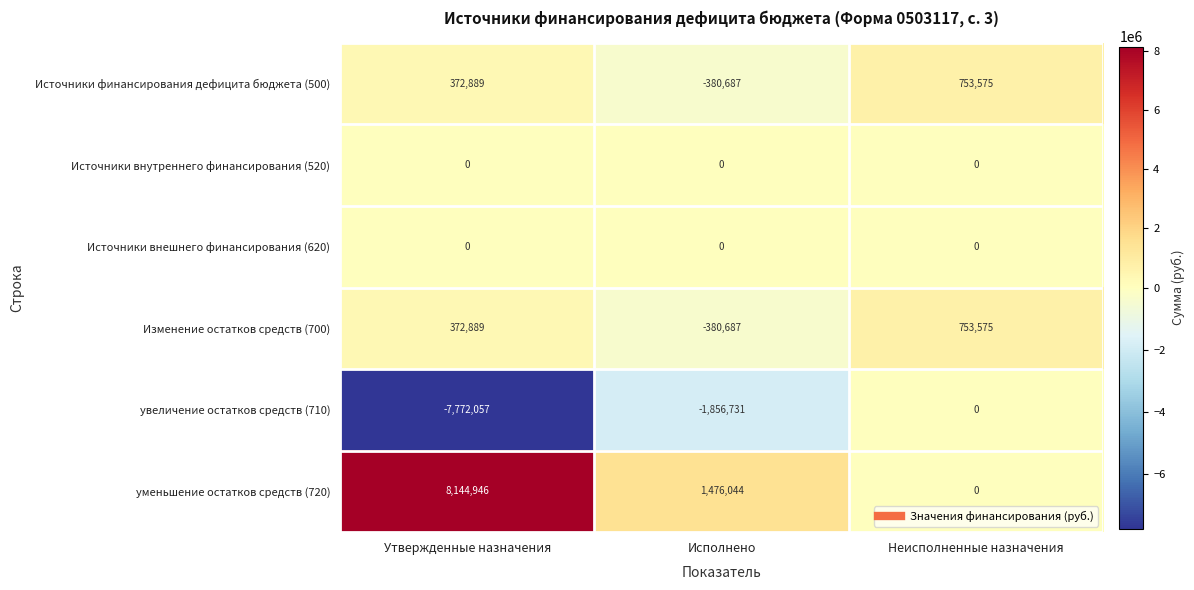

Reading left to right, transcribe all the data shown in this chart.

Источники финансирования дефицита бюджета (500): 372889	-380687	753575
Источники внутреннего финансирования (520): 0	0	0
Источники внешнего финансирования (620): 0	0	0
Изменение остатков средств (700): 372889	-380687	753575
увеличение остатков средств (710): -7772057	-1856731	0
уменьшение остатков средств (720): 8144946	1476044	0